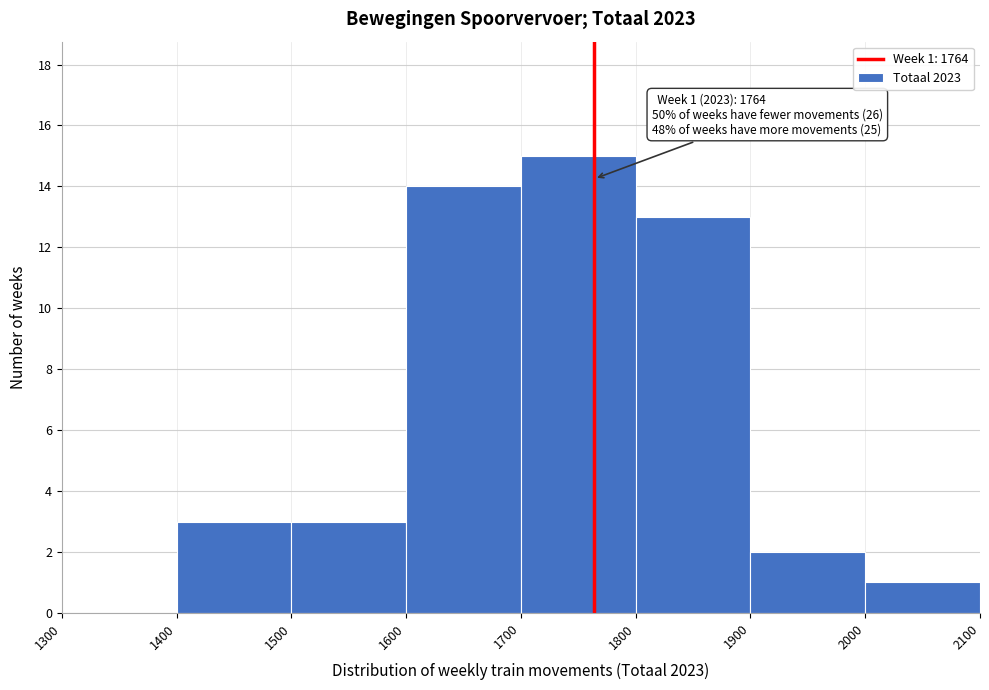

Which range on the x-axis has the tallest bar?

1700 to 1800